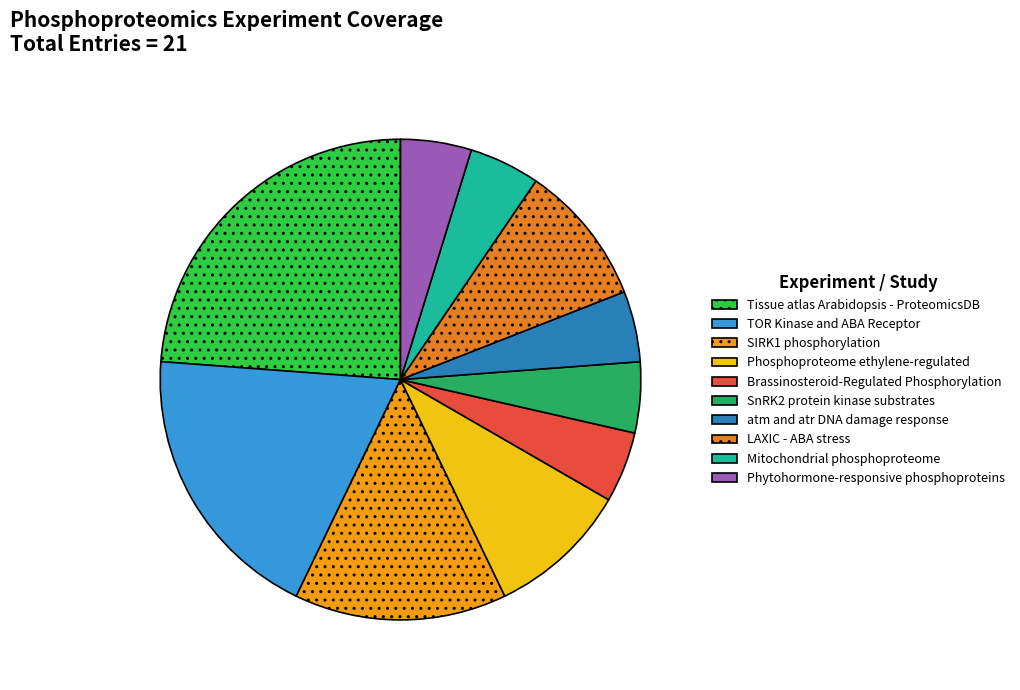

To the nearest percent, what percentage of the pie is LAXIC - ABA stress?

10%